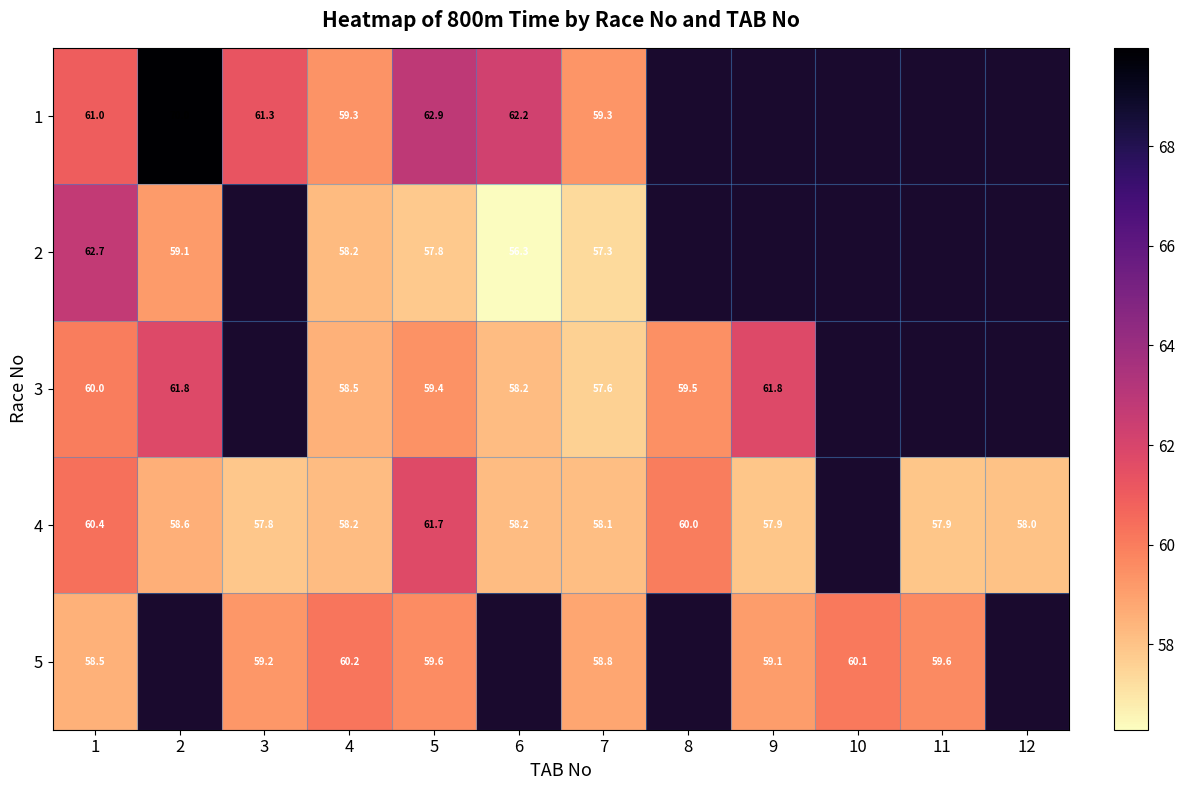

Read the 4 value at 12.

58.0